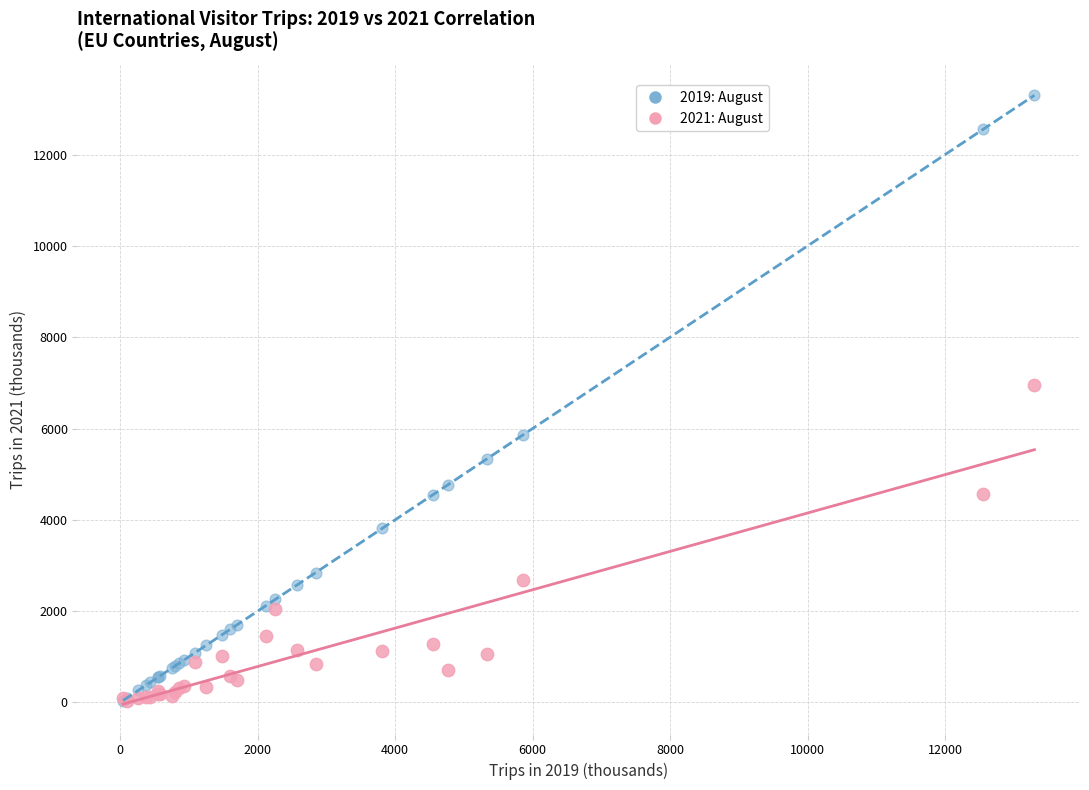

Across all series, what Y value is closest to 6664?

6954